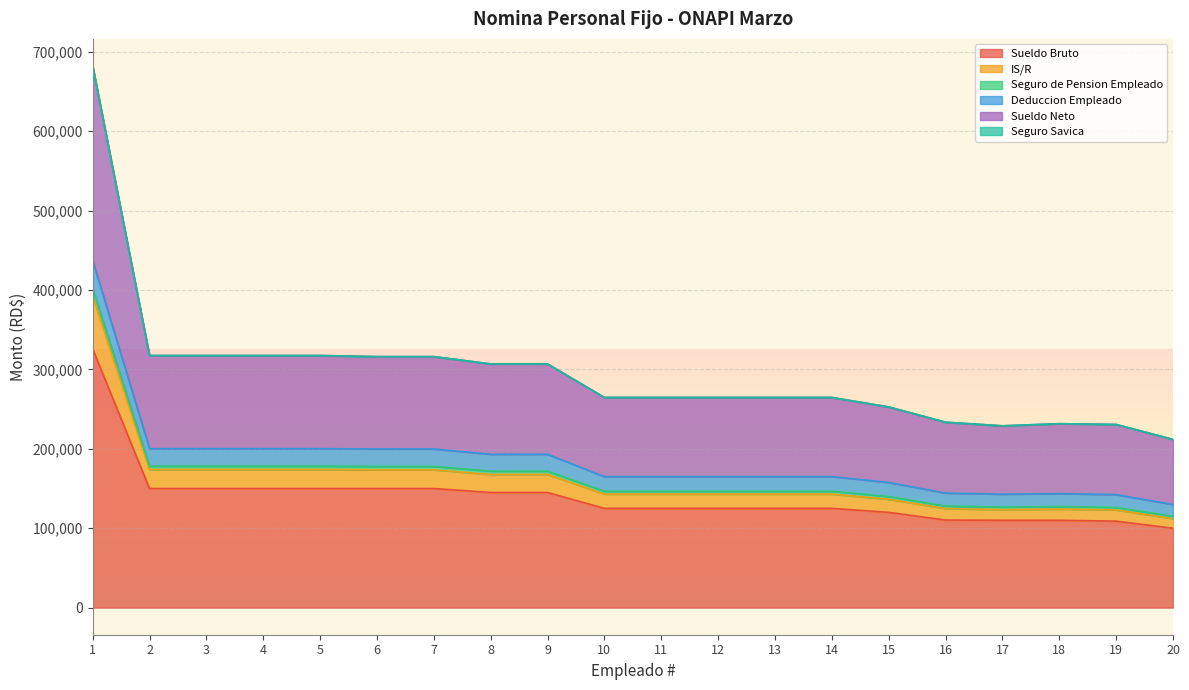

What is the maximum value for Sueldo Bruto?

325820.0